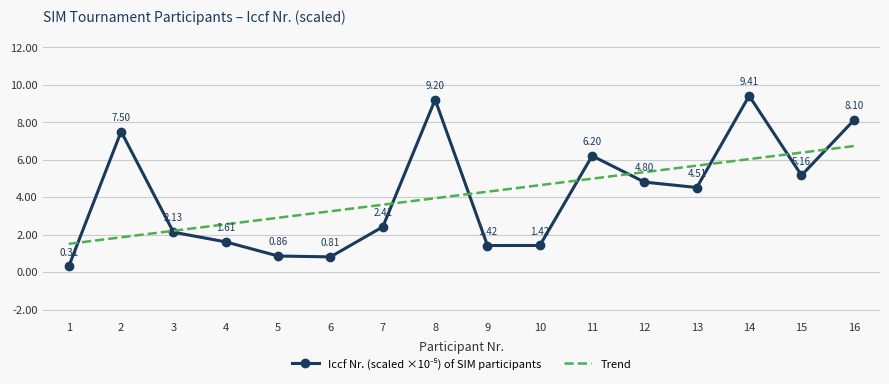

Rank the categories by value from lowest to highest.

1, 6, 5, 9, 10, 4, 3, 7, 13, 12, 15, 11, 2, 16, 8, 14